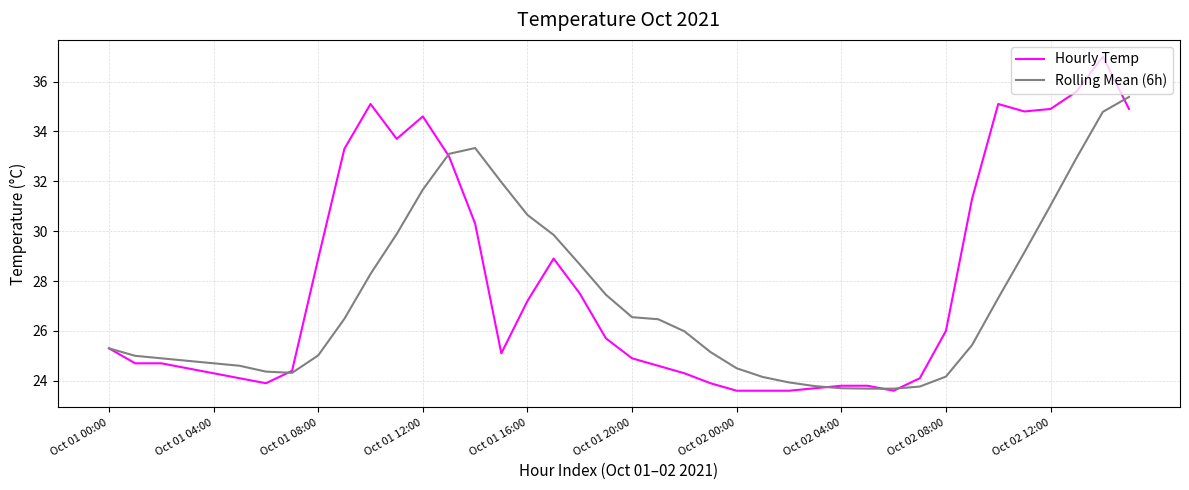

What is the smallest value displayed?

23.6